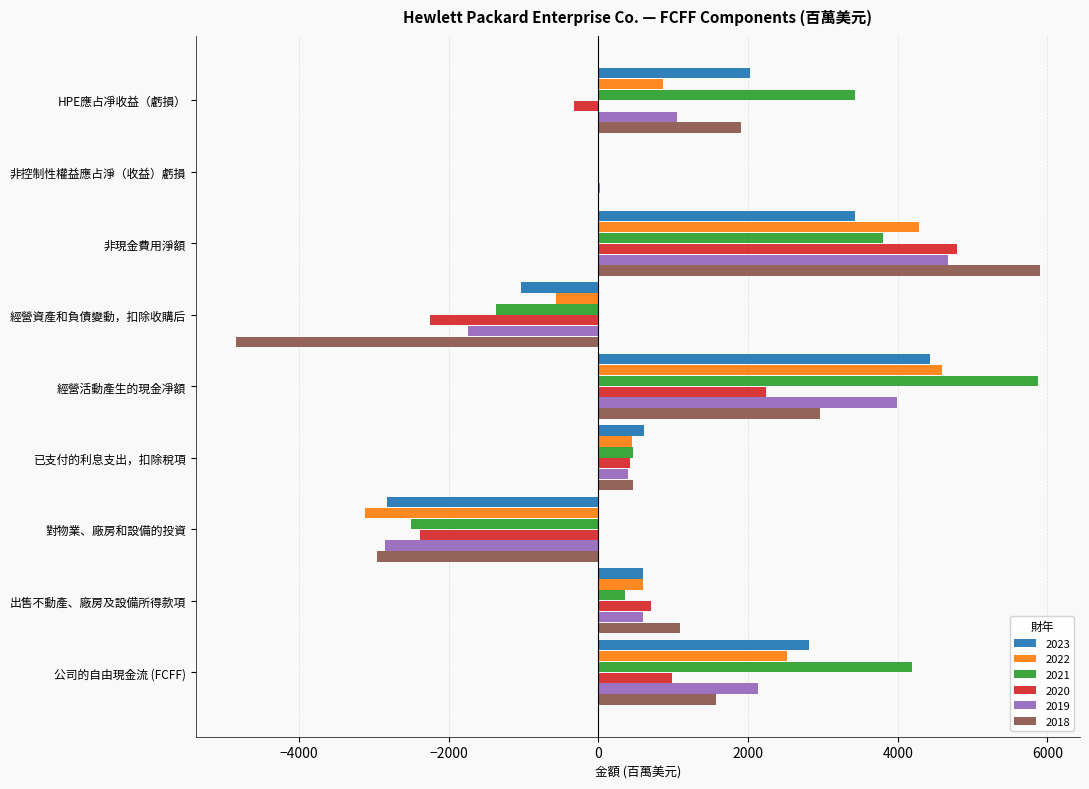

What is the sum of the 2020 values at 已支付的利息支出，扣除稅項 and 經營資產和負債變動，扣除收購后?

-1828